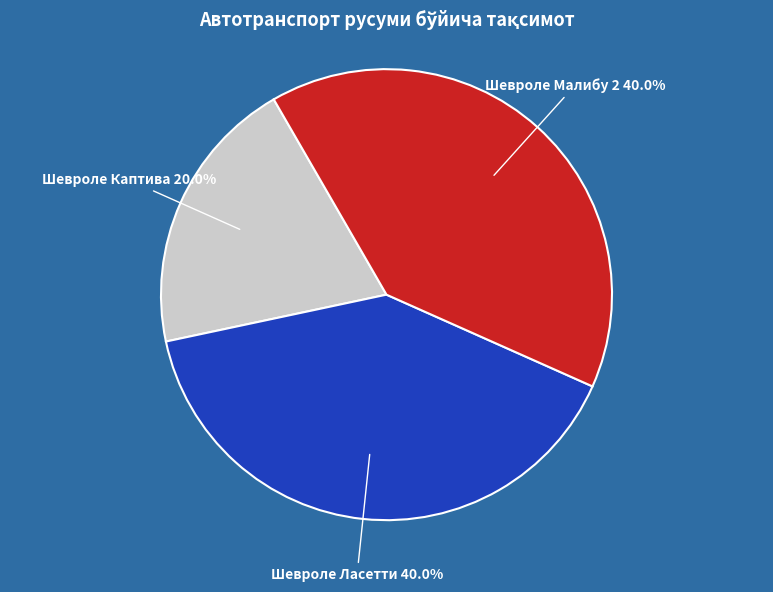

Is there any slice that represents more than half of the pie?

No